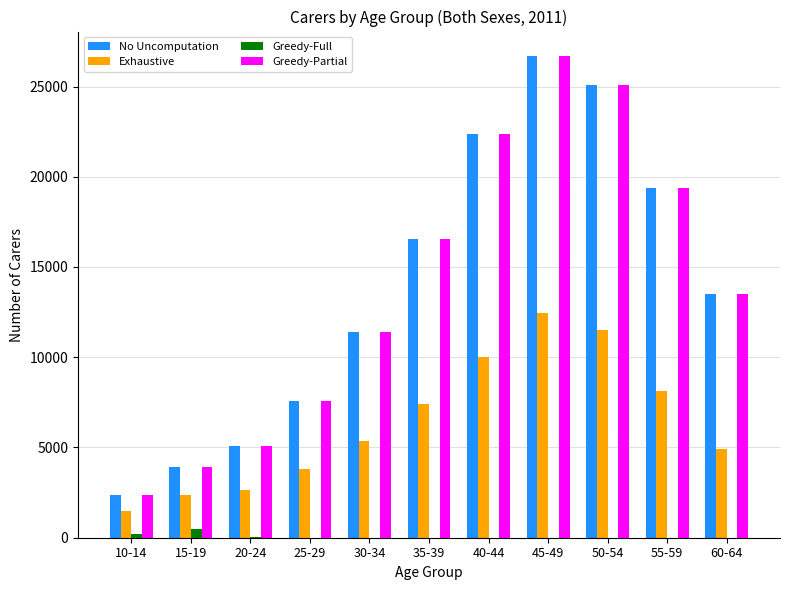

What are all the series names shown in the legend?

No Uncomputation, Exhaustive, Greedy-Full, Greedy-Partial